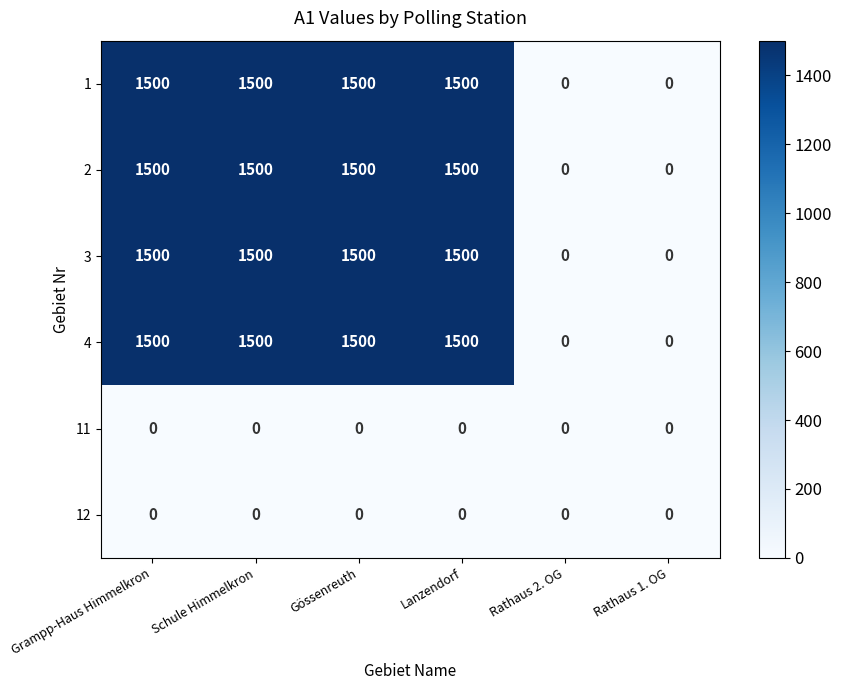

True or false: 11 has a value of 0 at Rathaus 2. OG.

True